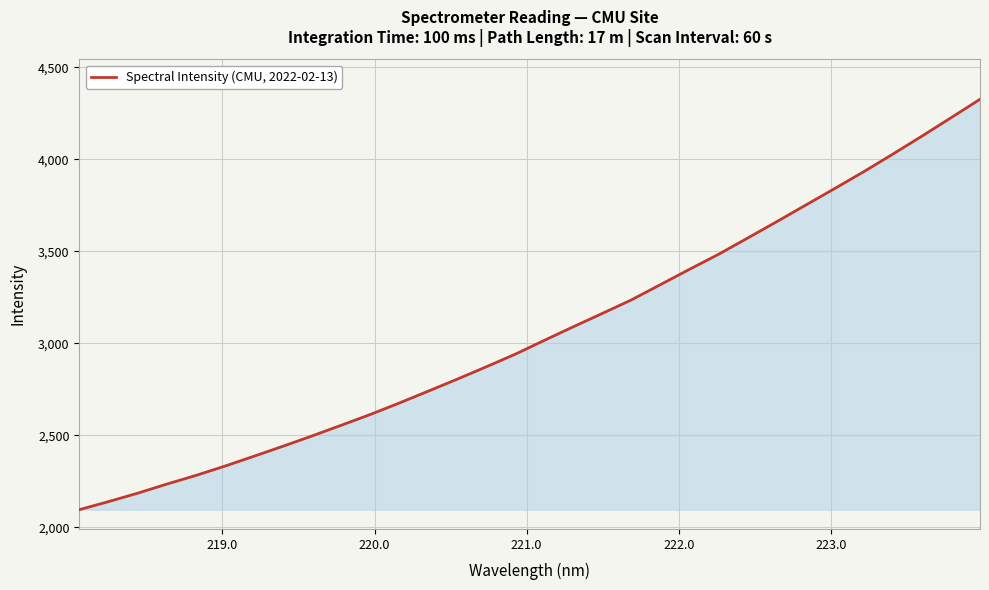

What is the minimum value shown in the chart?

2096.0